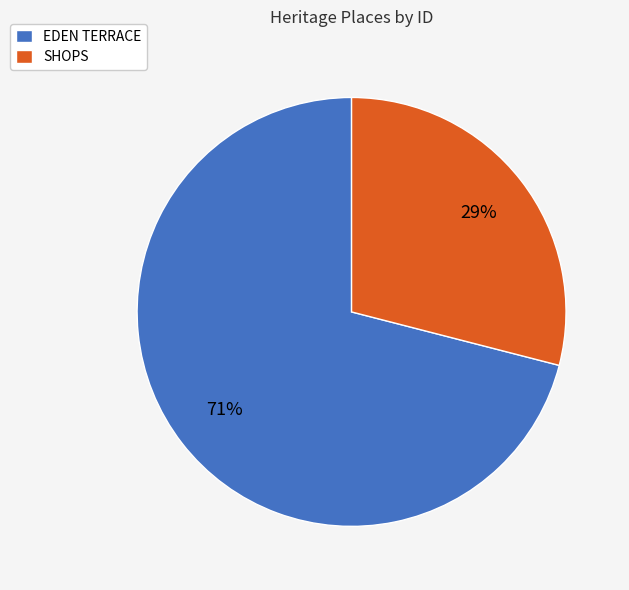

To the nearest percent, what is the average slice percentage?

50%